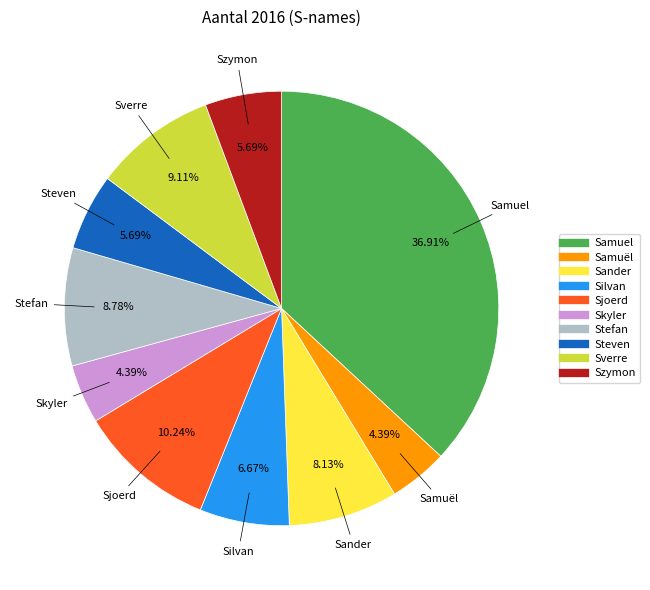

True or false: Samuël accounts for 4% of the total.

True